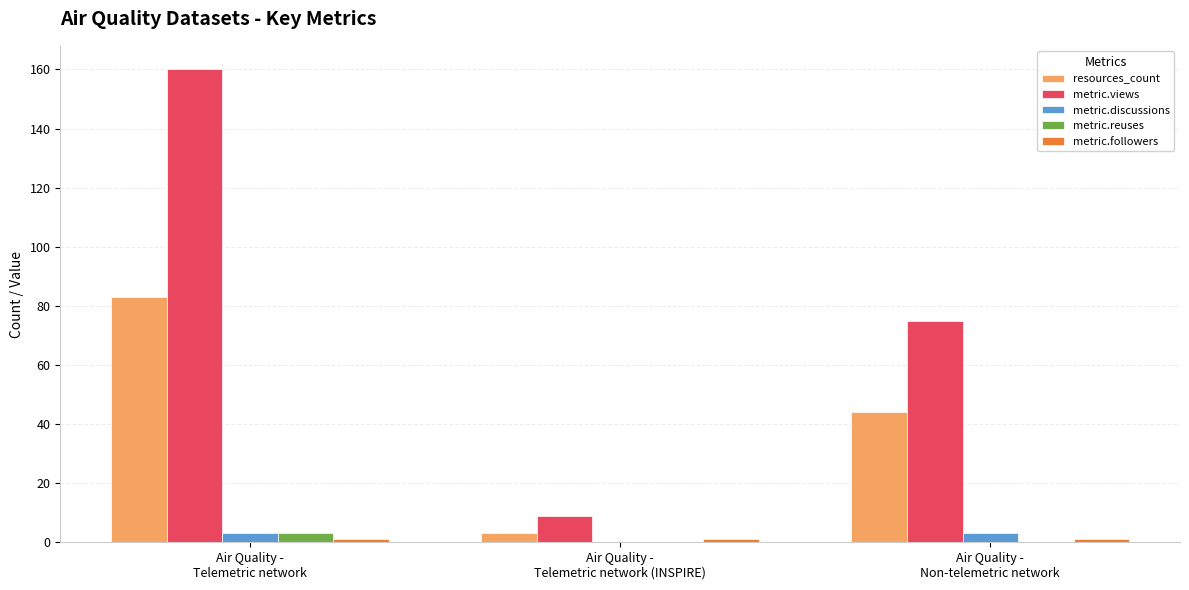

Which series has the largest total across all categories?

metric.views